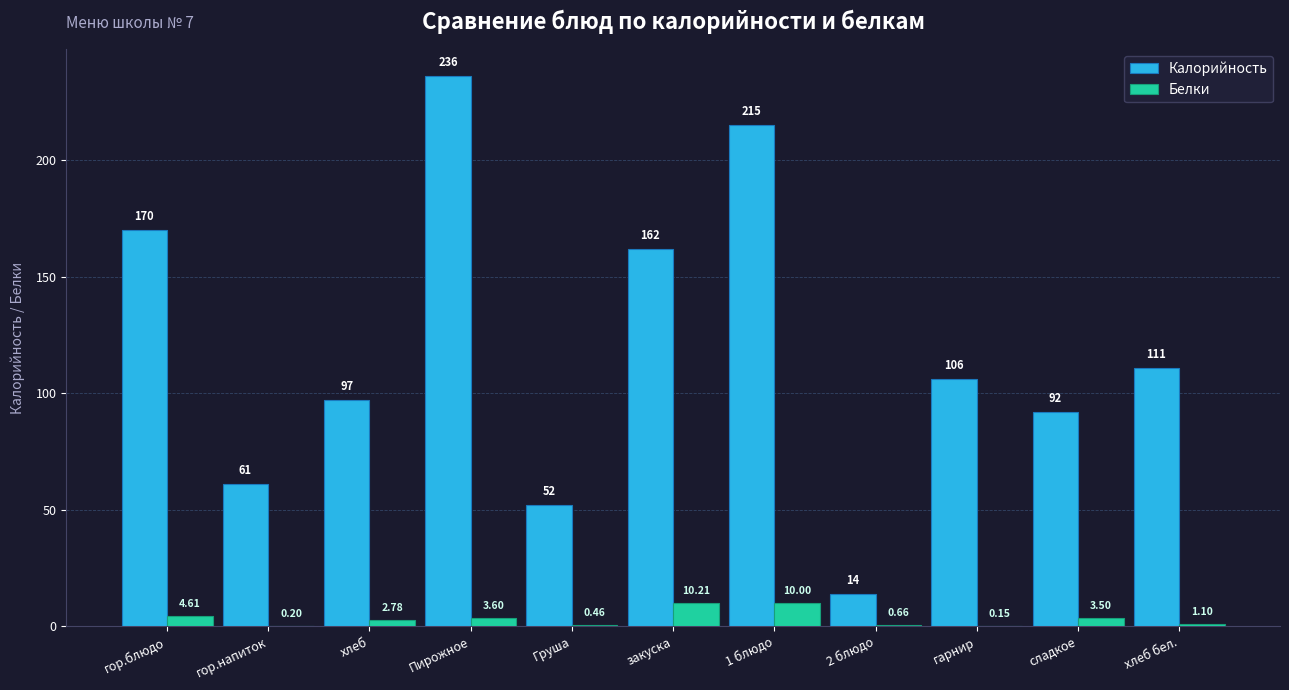

True or false: Калорийность has a value of 140.8 at 1 блюдо.

False